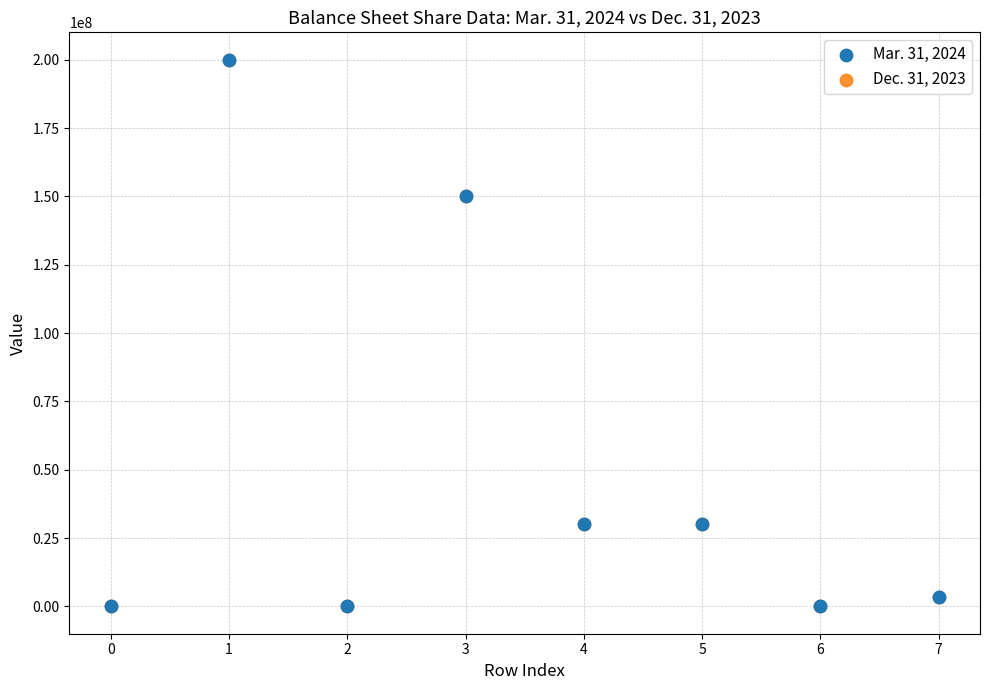

What are all the series names shown in the legend?

Mar. 31, 2024, Dec. 31, 2023